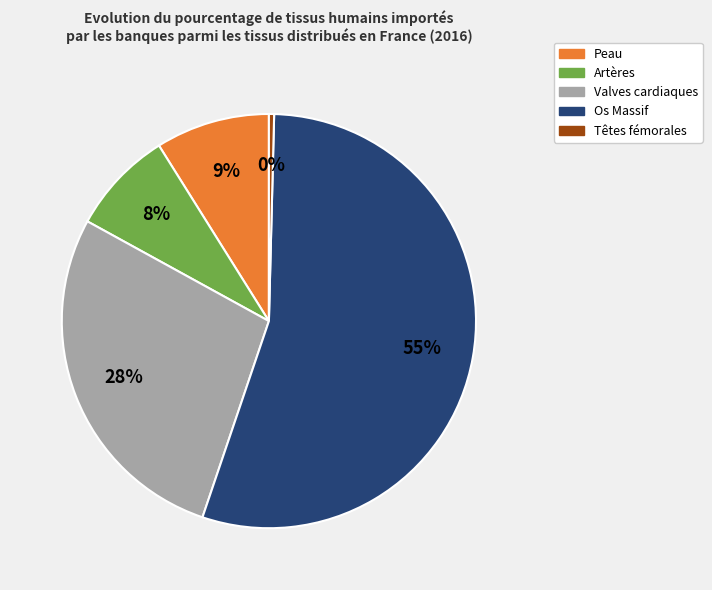

Which category has the biggest portion of the pie?

Os Massif